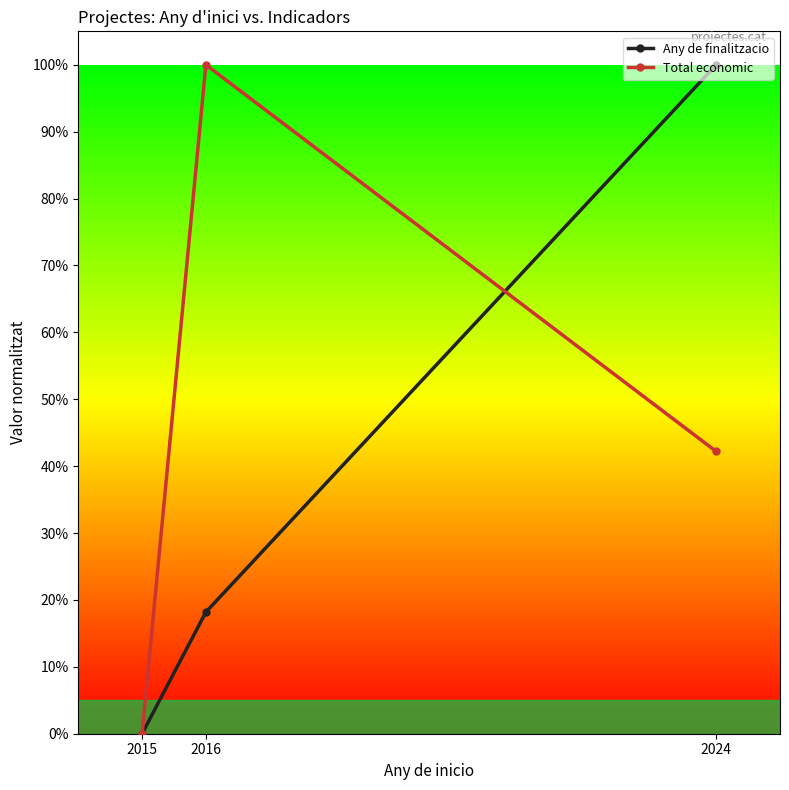

Which series has the largest total across all categories?

Total economic